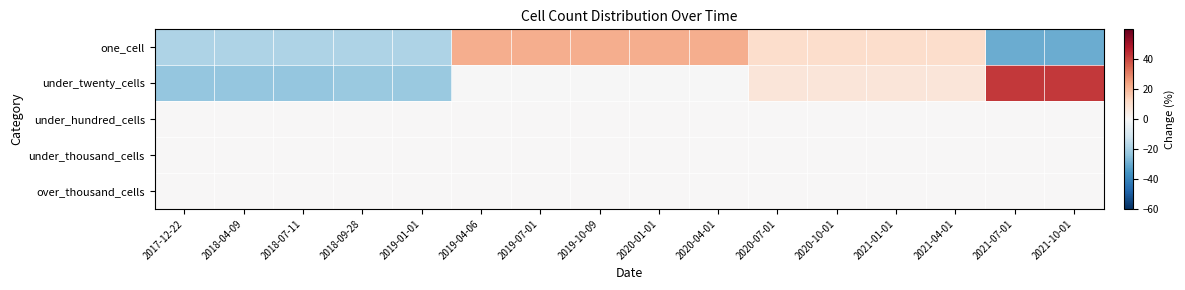

Reading right to left, transcribe all the data shown in this chart.

one_cell: 2021-10-01=-29.9	2021-07-01=-29.9	2021-04-01=10.7	2021-01-01=10.7	2020-10-01=10.7	2020-07-01=10.7	2020-04-01=22.0	2020-01-01=22.0	2019-10-09=22.0	2019-07-01=22.0	2019-04-06=22.0	2019-01-01=-18.6	2018-09-28=-18.6	2018-07-11=-18.6	2018-04-09=-18.6	2017-12-22=-18.6
under_twenty_cells: 2021-10-01=42.4	2021-07-01=42.4	2021-04-01=7.3	2021-01-01=7.3	2020-10-01=7.3	2020-07-01=7.3	2020-04-01=-0.1	2020-01-01=-0.1	2019-10-09=-0.1	2019-07-01=-0.1	2019-04-06=-0.1	2019-01-01=-22.2	2018-09-28=-22.2	2018-07-11=-23.1	2018-04-09=-23.1	2017-12-22=-23.1
under_hundred_cells: 2021-10-01=0.0	2021-07-01=0.0	2021-04-01=0.0	2021-01-01=0.0	2020-10-01=0.0	2020-07-01=0.0	2020-04-01=0.0	2020-01-01=0.0	2019-10-09=0.0	2019-07-01=0.0	2019-04-06=0.0	2019-01-01=0.0	2018-09-28=0.0	2018-07-11=0.0	2018-04-09=0.0	2017-12-22=0.0
under_thousand_cells: 2021-10-01=0.0	2021-07-01=0.0	2021-04-01=0.0	2021-01-01=0.0	2020-10-01=0.0	2020-07-01=0.0	2020-04-01=0.0	2020-01-01=0.0	2019-10-09=0.0	2019-07-01=0.0	2019-04-06=0.0	2019-01-01=0.0	2018-09-28=0.0	2018-07-11=0.0	2018-04-09=0.0	2017-12-22=0.0
over_thousand_cells: 2021-10-01=0.0	2021-07-01=0.0	2021-04-01=0.0	2021-01-01=0.0	2020-10-01=0.0	2020-07-01=0.0	2020-04-01=0.0	2020-01-01=0.0	2019-10-09=0.0	2019-07-01=0.0	2019-04-06=0.0	2019-01-01=0.0	2018-09-28=0.0	2018-07-11=0.0	2018-04-09=0.0	2017-12-22=0.0